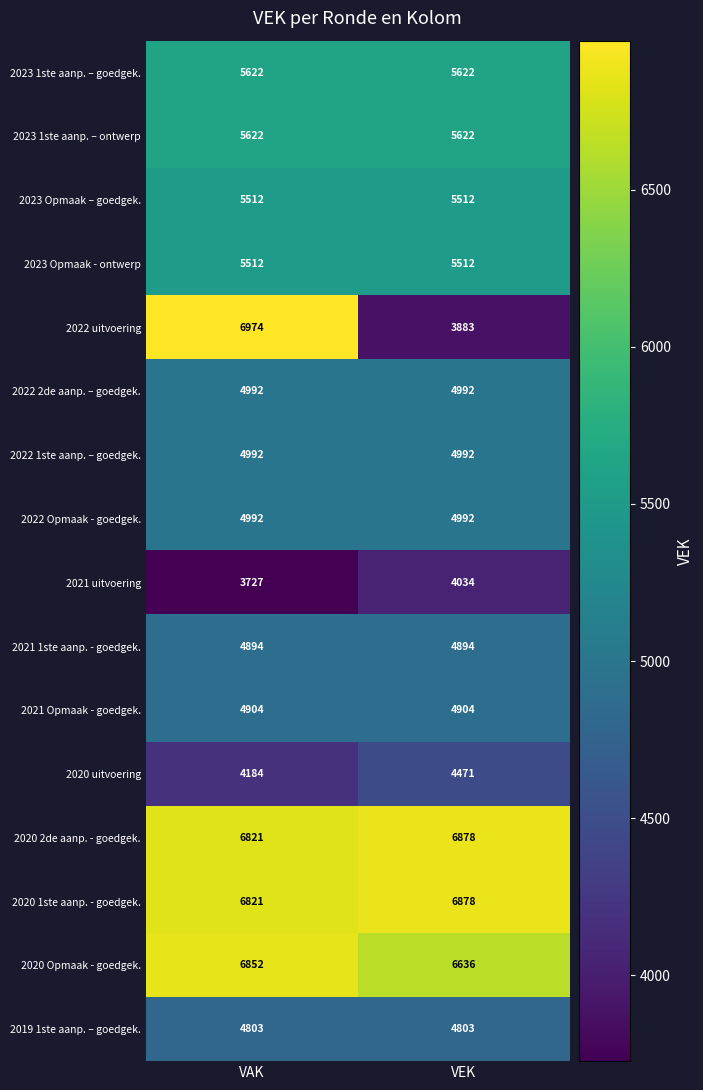

Is it true that 2021 Opmaak - goedgek. equals 1789 at VEK?

False